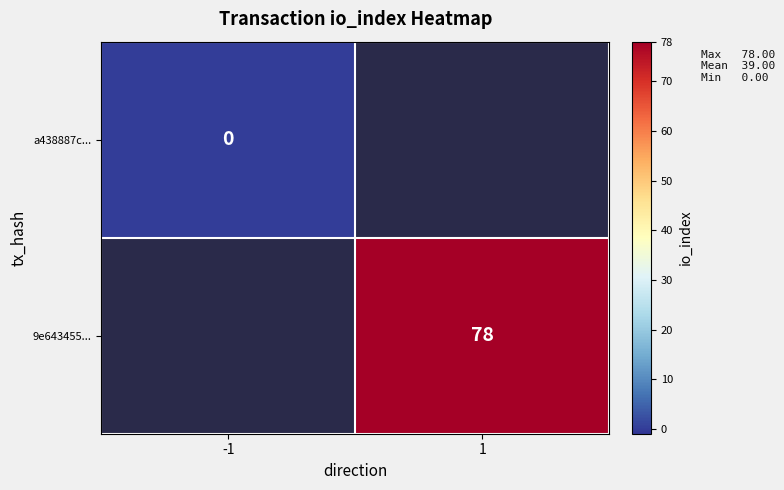

Is the value of 9e643455... at 1 greater than the value of a438887c... at -1?

Yes